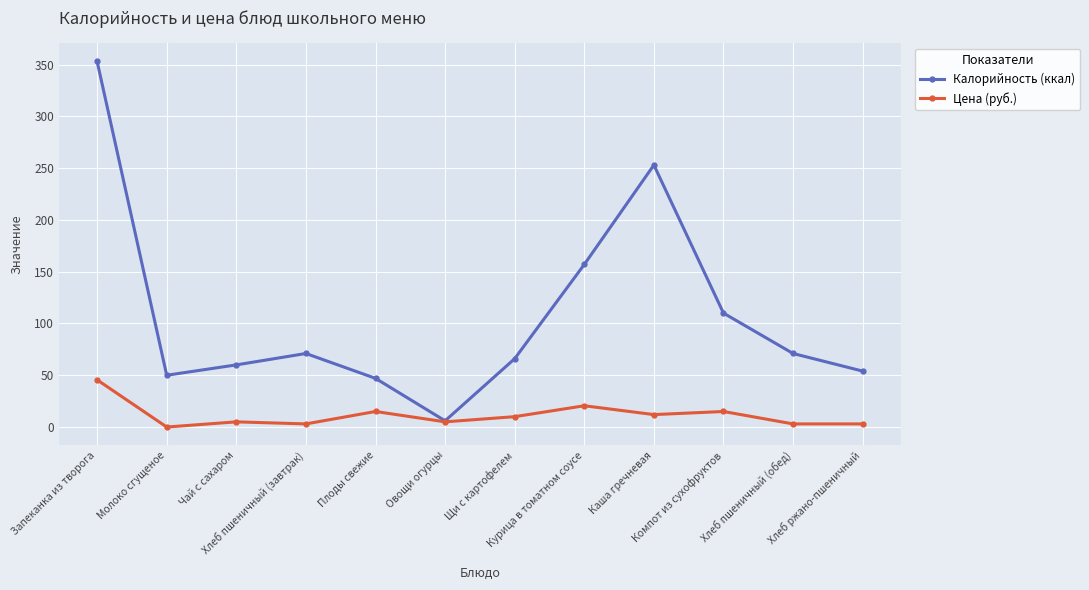

Which series has the widest spread of values?

Калорийность (ккал)